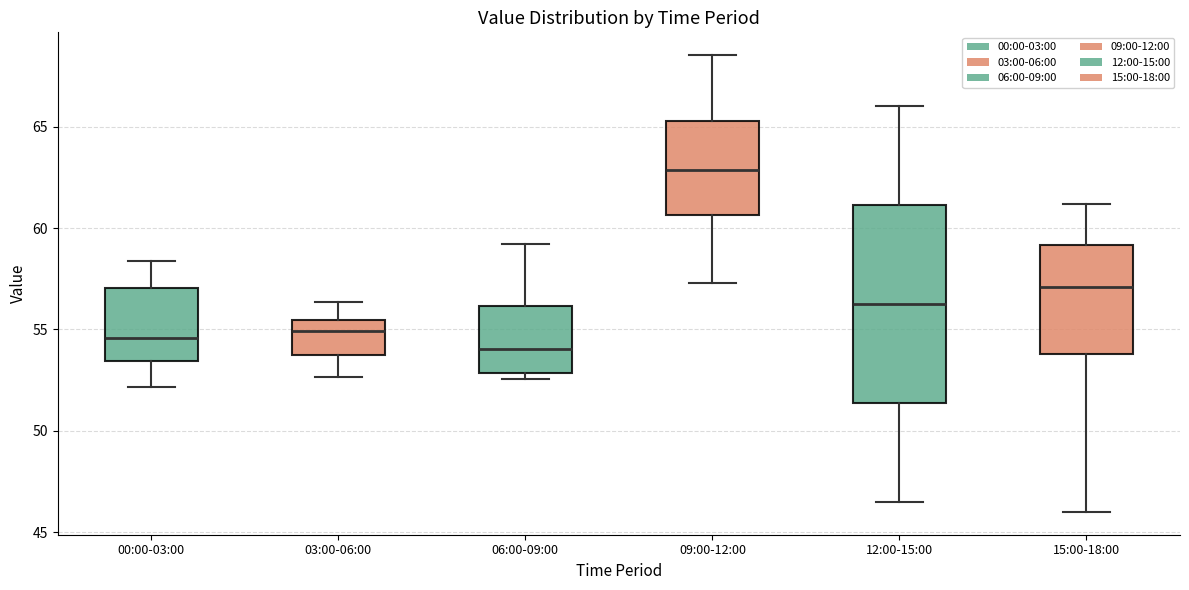

Reading left to right, read every box against the y-axis: the position of its median line, the range the box covers, and the ends of its whiskers. The values are not printed on the chart, so give them approximately, as read against the axis.

00:00-03:00: median 54.5, box 53.5 to 57.0, whiskers 52.0 to 58.5
03:00-06:00: median 55.0, box 54.0 to 55.5, whiskers 52.5 to 56.5
06:00-09:00: median 54.0, box 53.0 to 56.0, whiskers 52.5 to 59.0
09:00-12:00: median 63.0, box 60.5 to 65.5, whiskers 57.5 to 68.5
12:00-15:00: median 56.5, box 51.5 to 61.0, whiskers 46.5 to 66.0
15:00-18:00: median 57.0, box 54.0 to 59.0, whiskers 46.0 to 61.0